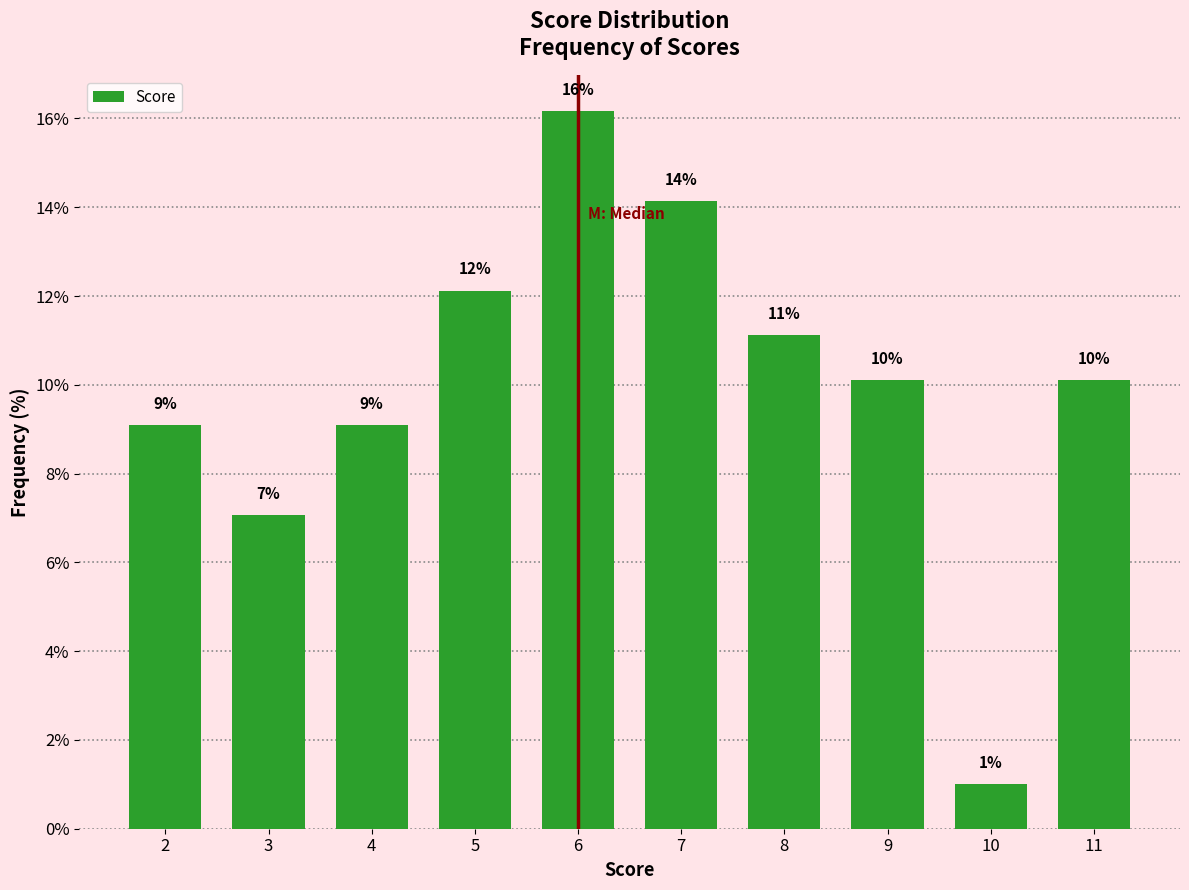

How many bars are there in total?

10